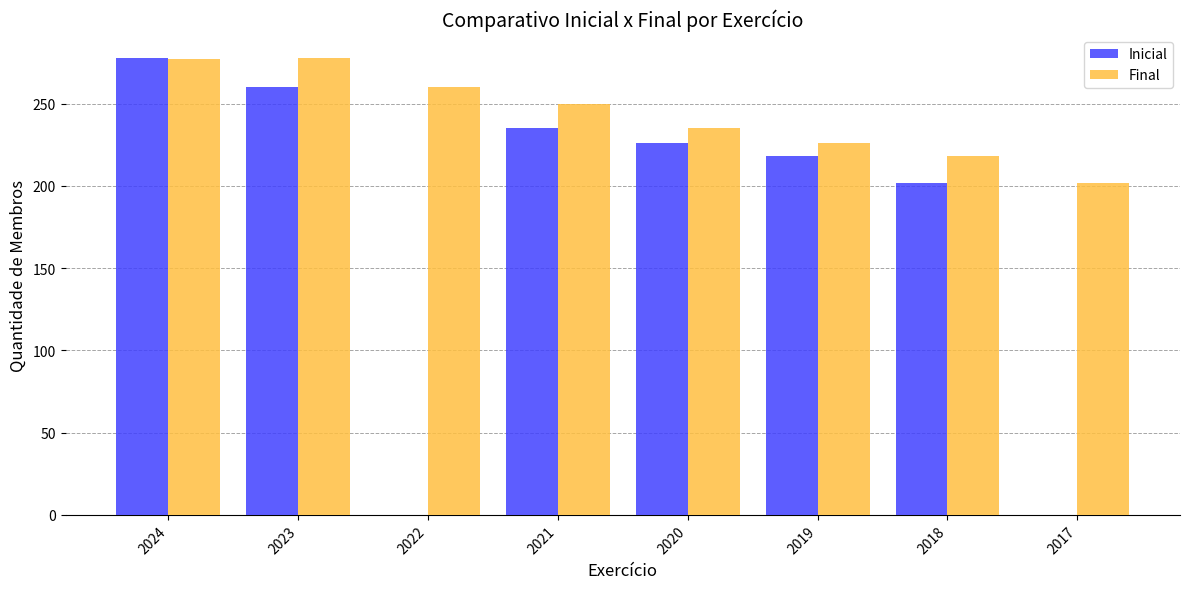

The Inicial series shows 278 at 2024. True or false?

True